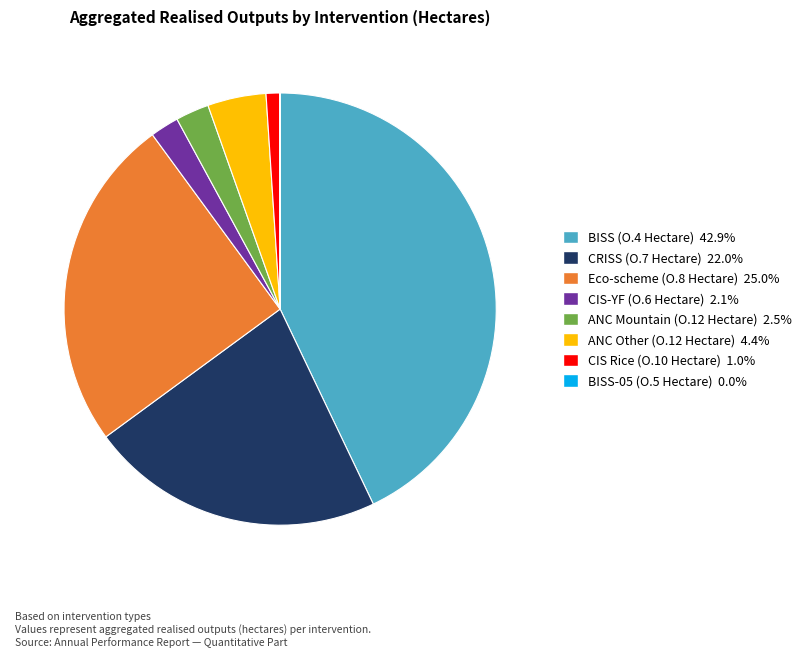

Approximately how many times larger is the value at CIS Rice (O.10 Hectare) 1.0% compared to ANC Mountain (O.12 Hectare) 2.5%?

0.4